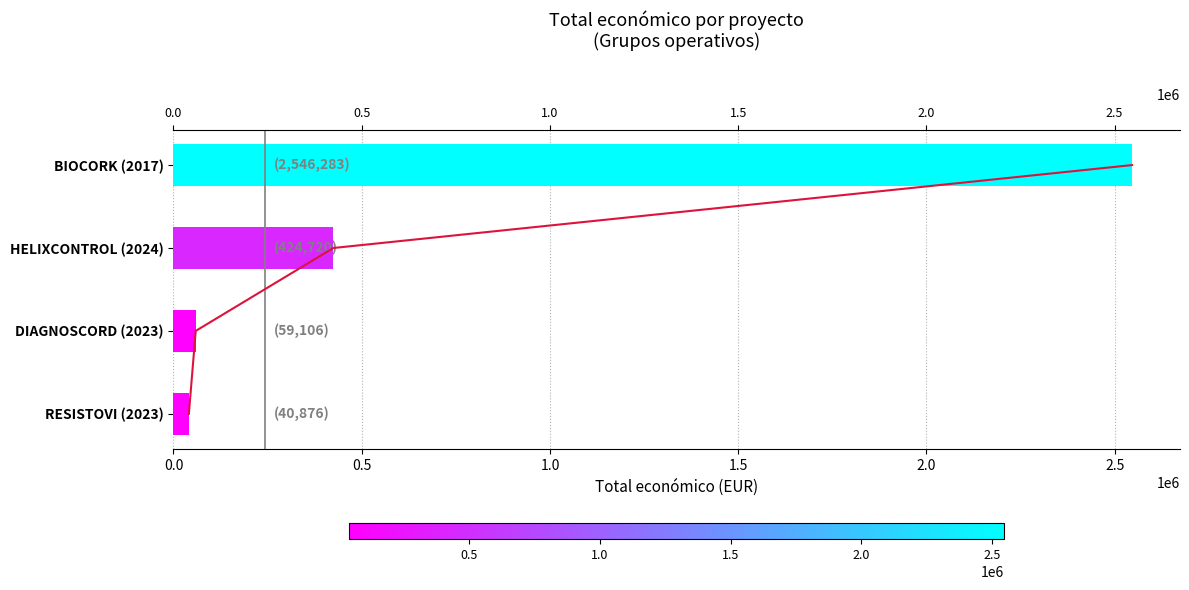

How many data points are less than 424720?

2